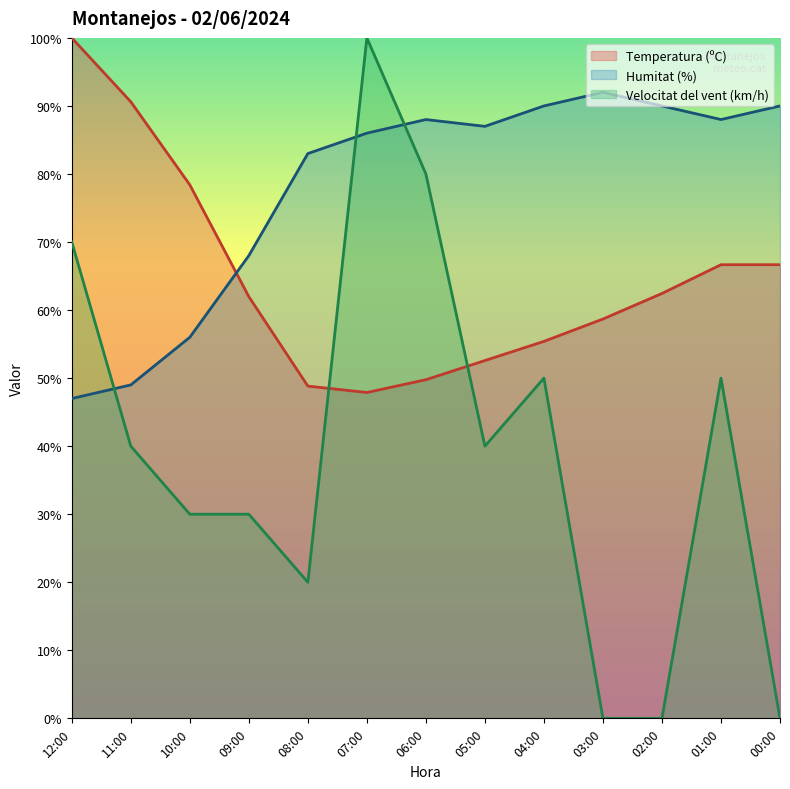

How many times do Temperatura (ºC) and Humitat (%) cross each other?

1